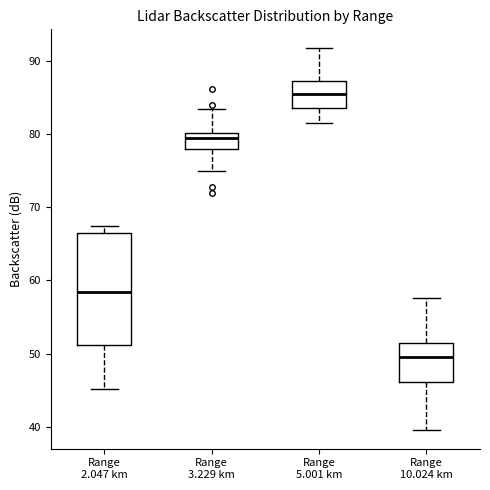

Reading left to right, read every box against the y-axis: the position of its median line, the range the box covers, and the ends of its whiskers. The values are not printed on the chart, so give them approximately, as read against the axis.

Range 2.047 km: median 58, box 51 to 66, whiskers 45 to 67
Range 3.229 km: median 79, box 78 to 80, whiskers 75 to 83
Range 5.001 km: median 86, box 84 to 87, whiskers 82 to 92
Range 10.024 km: median 50, box 46 to 51, whiskers 40 to 58